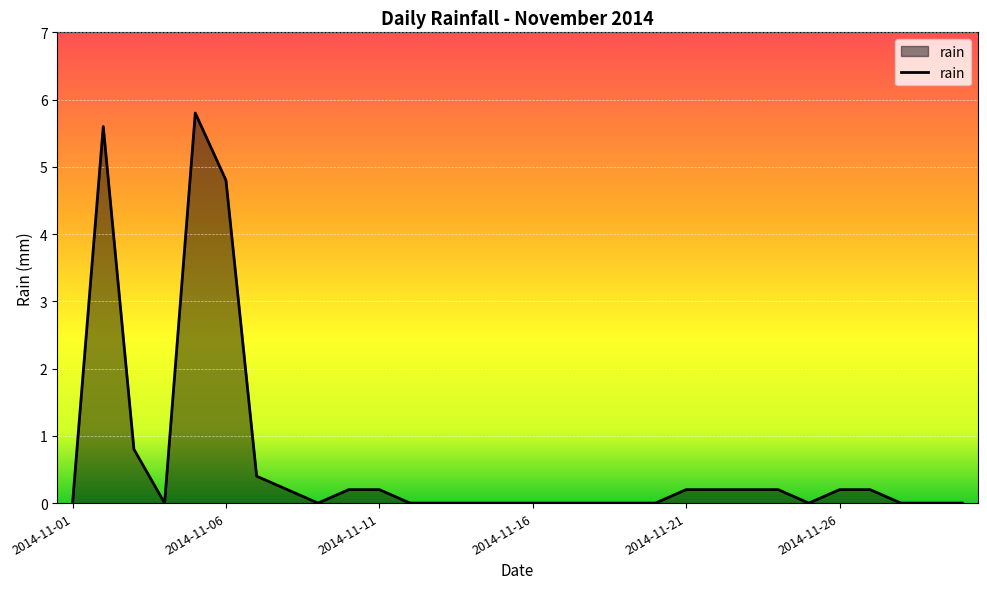

What is the maximum value shown in the chart?

5.8